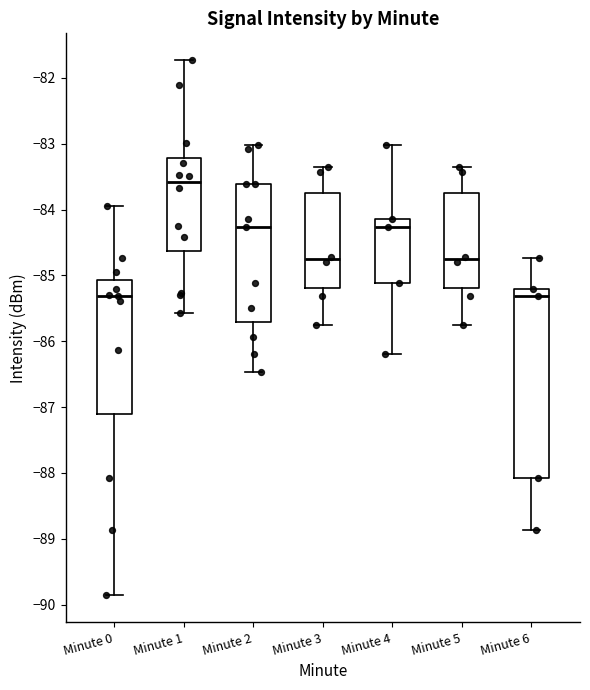

Reading left to right, transcribe this box plot: for each box, give where its median line is, the range the box spans, and where its two whiskers end, as read against the y-axis. The values are not printed on the chart, so give them approximately, as read against the axis.

Minute 0: median -85.3, box -87.1 to -85.1, whiskers -89.9 to -83.9
Minute 1: median -83.6, box -84.6 to -83.2, whiskers -85.6 to -81.7
Minute 2: median -84.3, box -85.7 to -83.6, whiskers -86.5 to -83.0
Minute 3: median -84.8, box -85.2 to -83.8, whiskers -85.7 to -83.4
Minute 4: median -84.3, box -85.1 to -84.1, whiskers -86.2 to -83.0
Minute 5: median -84.8, box -85.2 to -83.8, whiskers -85.7 to -83.4
Minute 6: median -85.3, box -88.1 to -85.2, whiskers -88.9 to -84.7